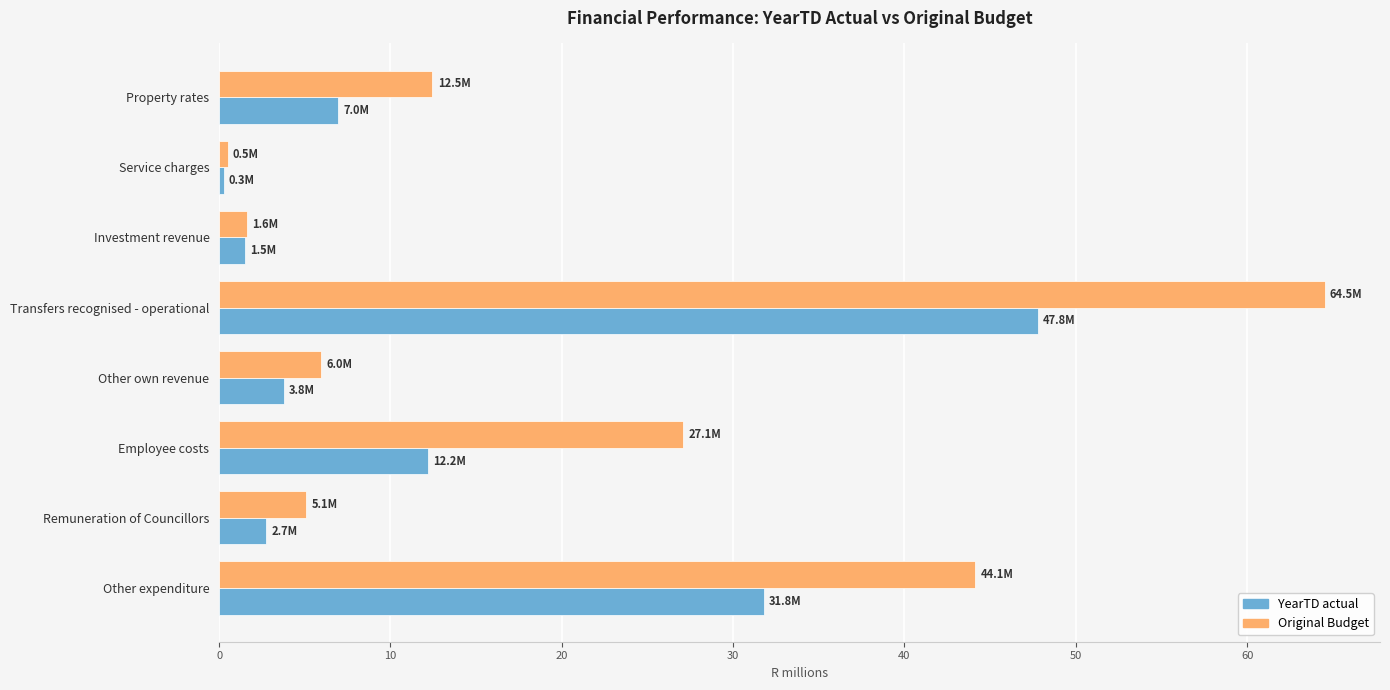

Count the number of categories in the chart.

8